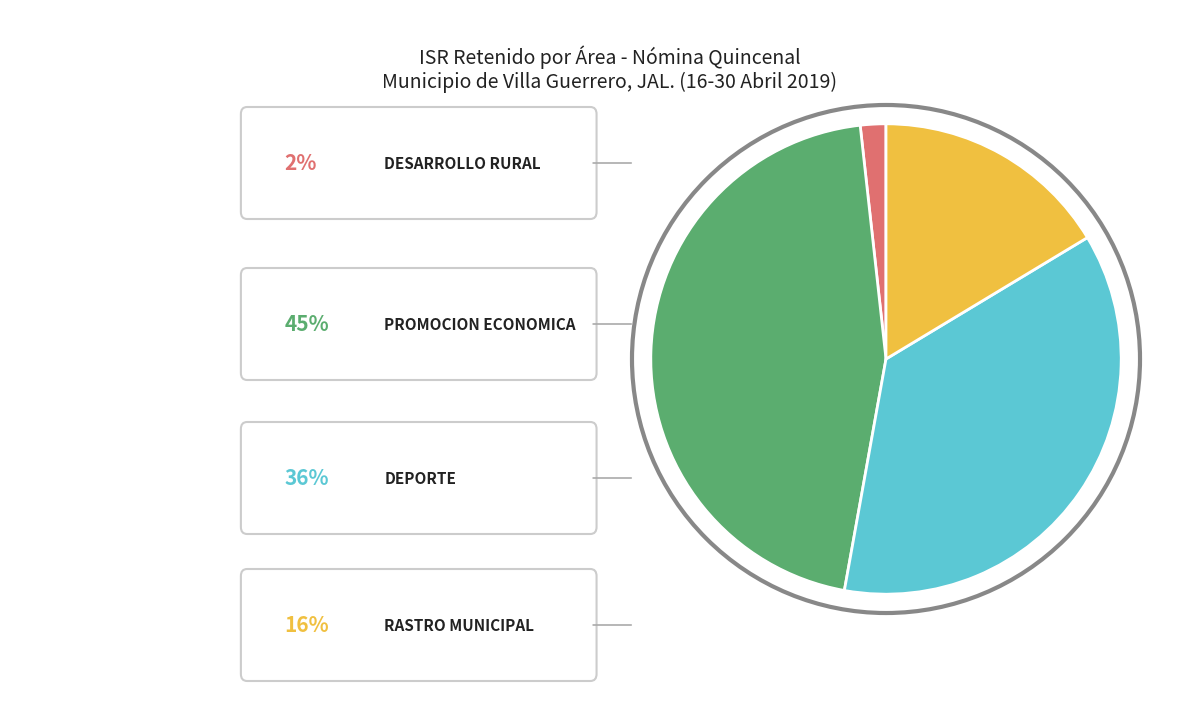

Is there a majority slice in this chart?

No